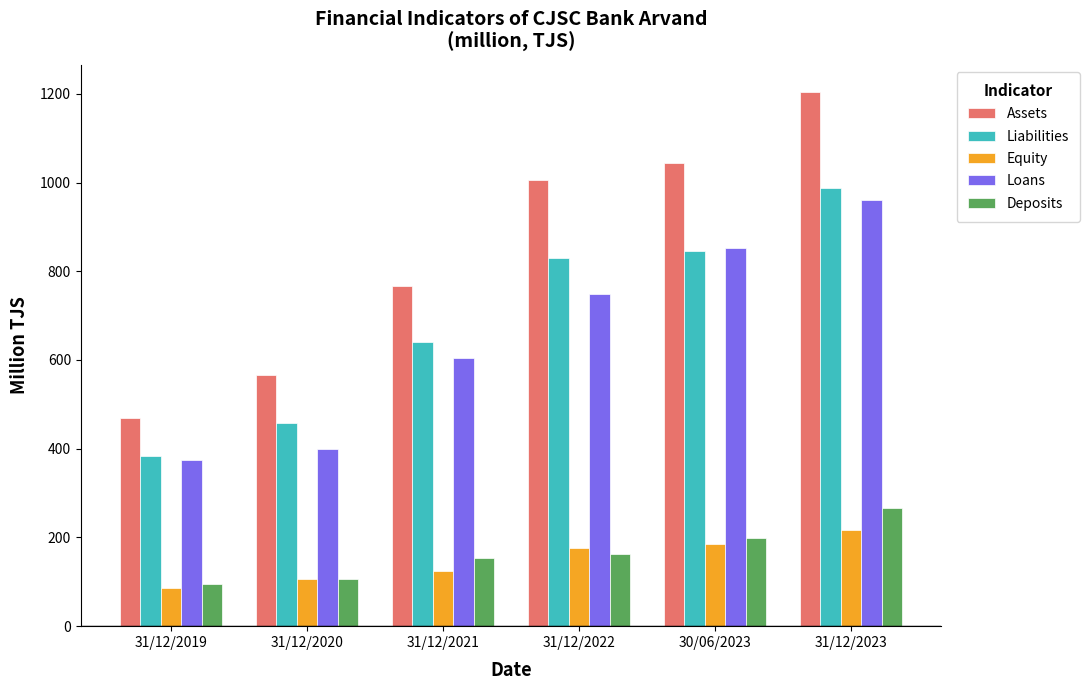

What value does the Deposits series have at 31/12/2023?

266.2